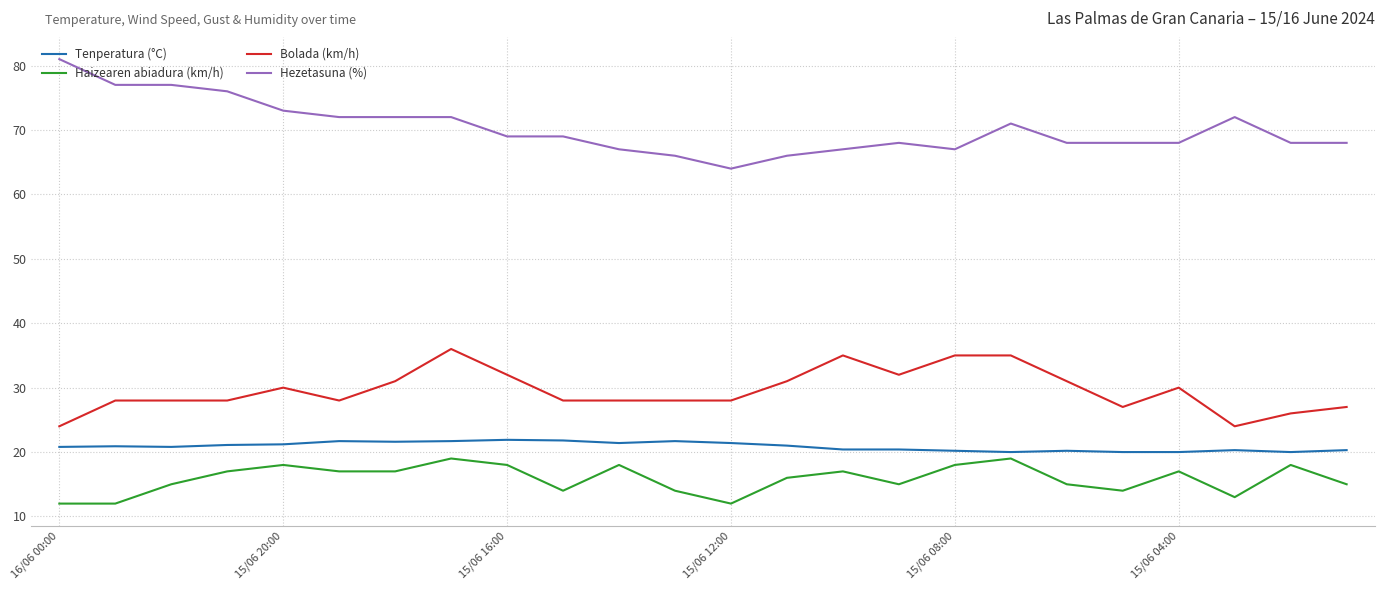

Rank the series by their maximum value, from lowest to highest.

Haizearen abiadura (km/h), Tenperatura (°C), Bolada (km/h), Hezetasuna (%)